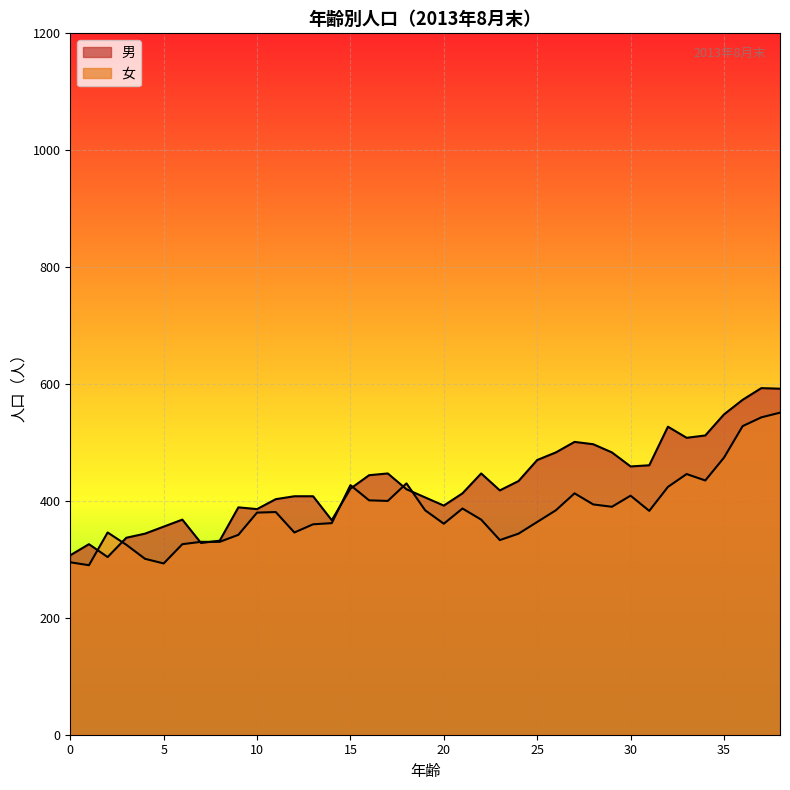

At how many categories does at least one series exceed 417?

21